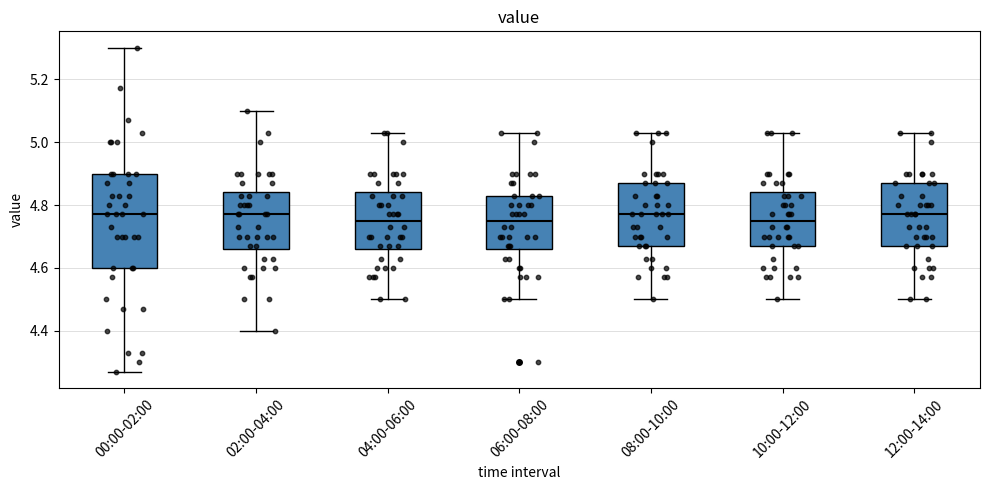

Where is the lower edge of the box for 08:00-10:00 on the y-axis? The values are not printed on the chart, so give them approximately, as read against the axis.

4.68